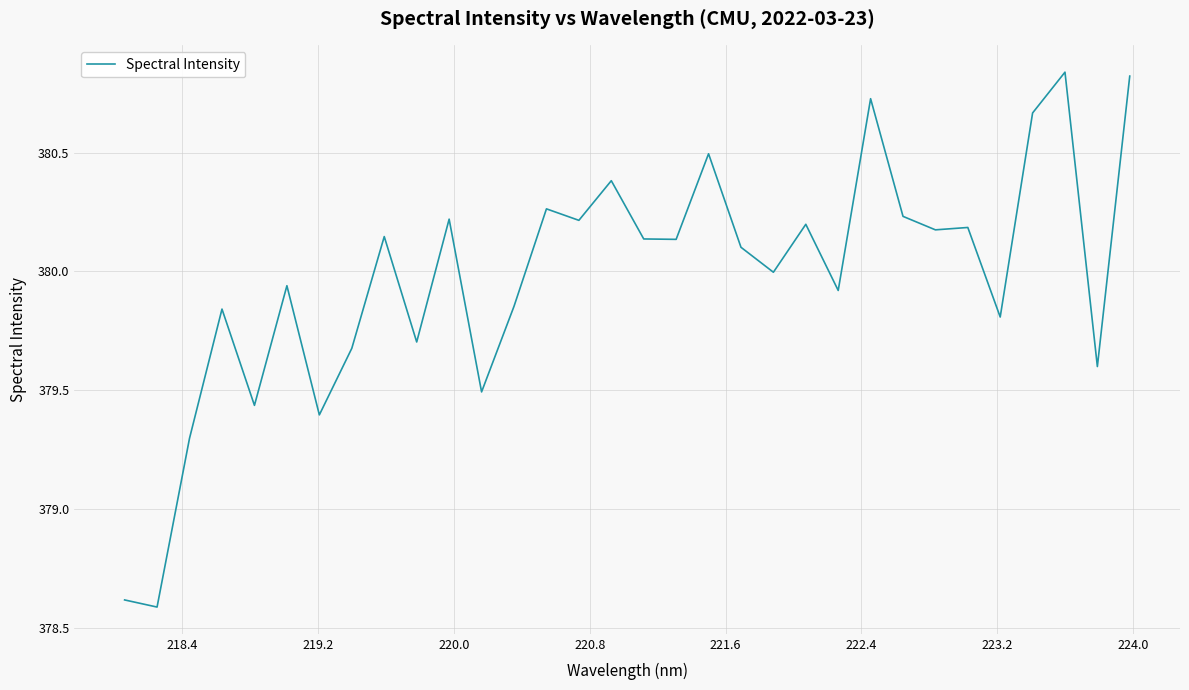

What is the smallest value displayed?

378.6